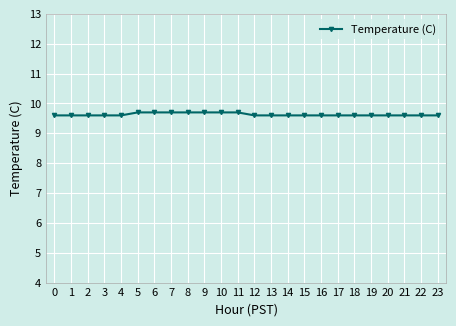

Reading left to right, what are all the values shown in this chart?

9.6	9.6	9.6	9.6	9.6	9.7	9.7	9.7	9.7	9.7	9.7	9.7	9.6	9.6	9.6	9.6	9.6	9.6	9.6	9.6	9.6	9.6	9.6	9.6